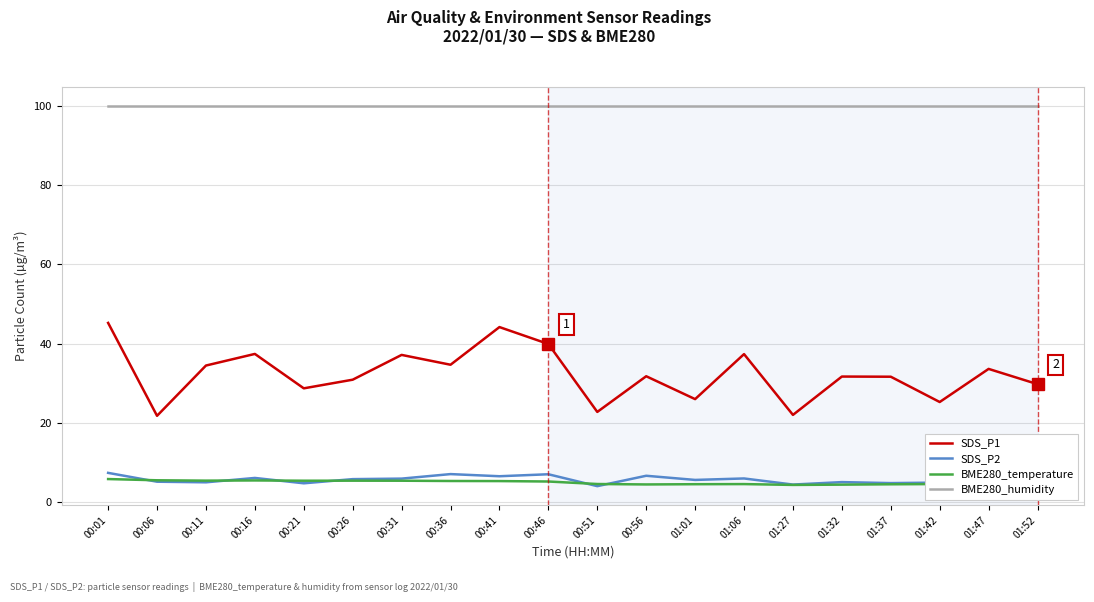

True or false: BME280_humidity and BME280_temperature cross at least once.

False